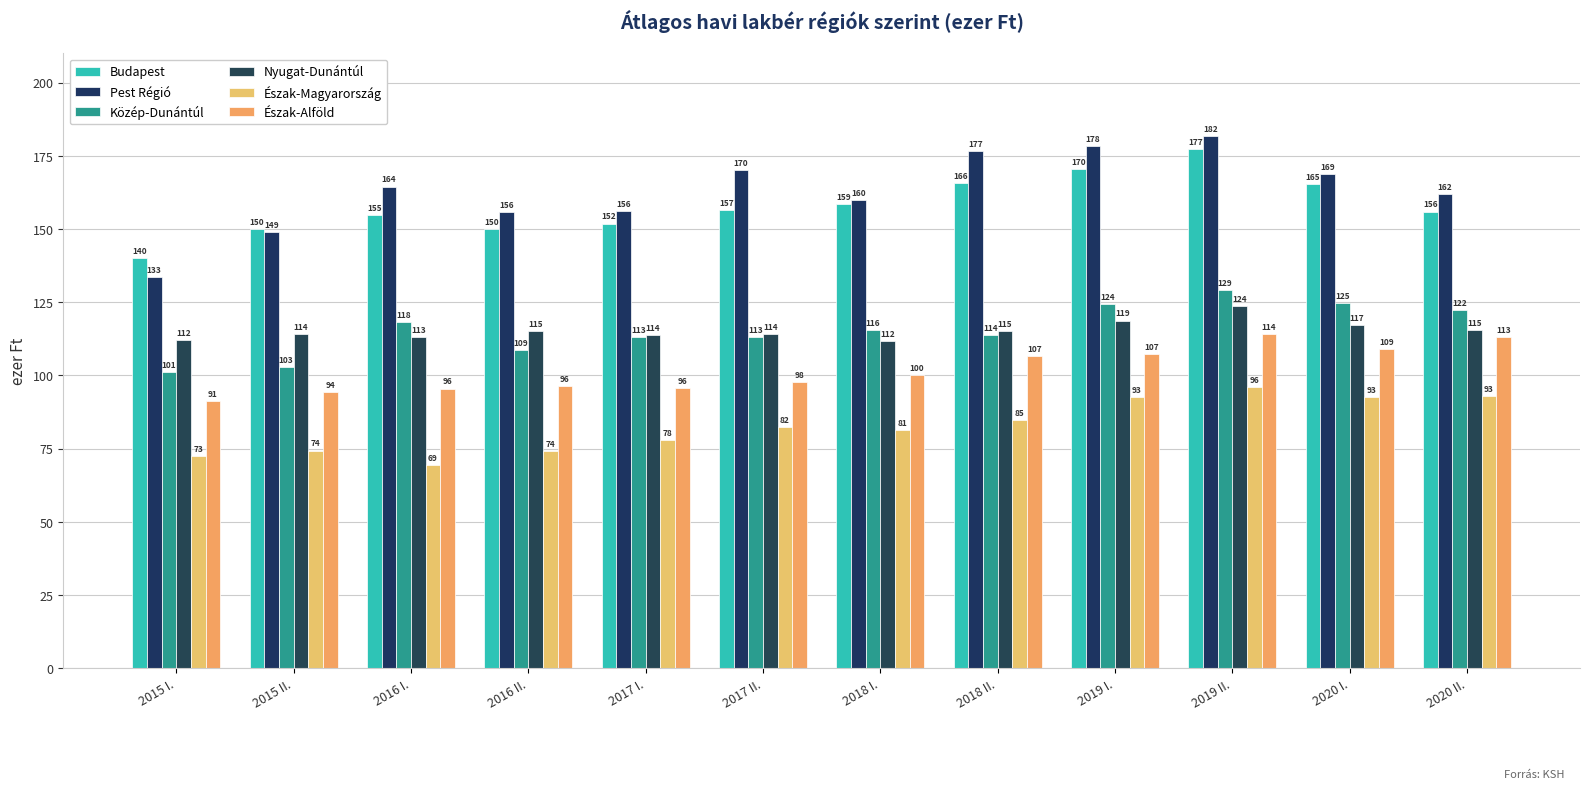

Does the chart contain stacked bars?

No